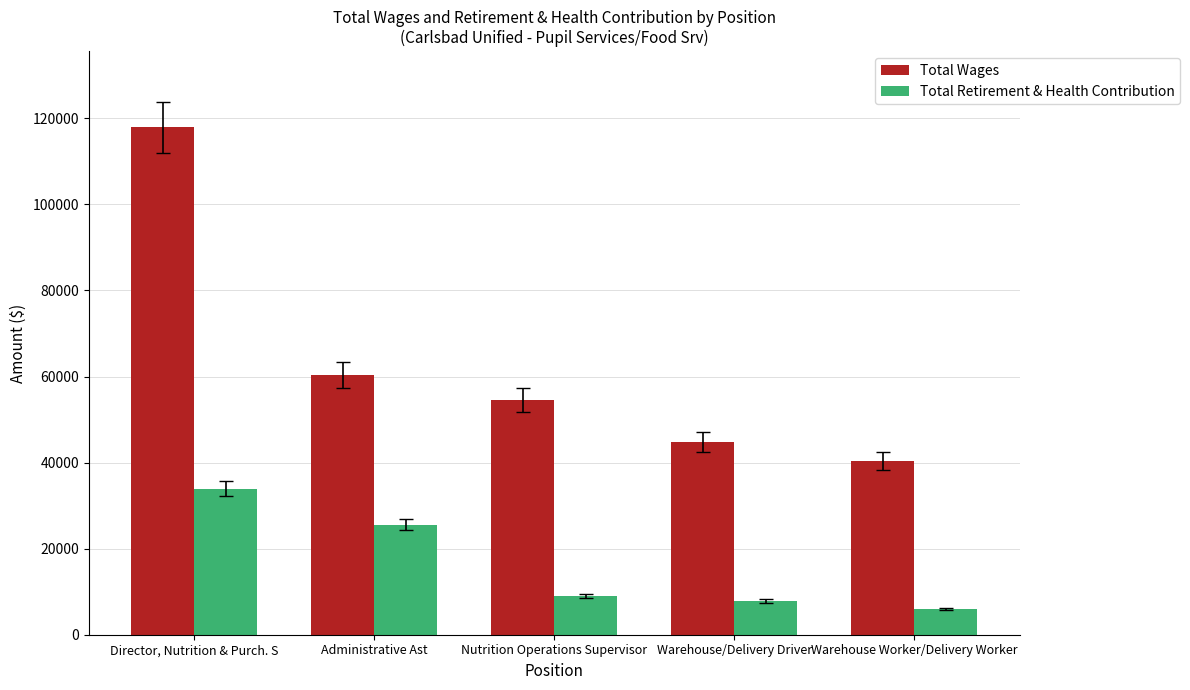

At which label does Total Wages reach its minimum?

Warehouse Worker/Delivery Worker